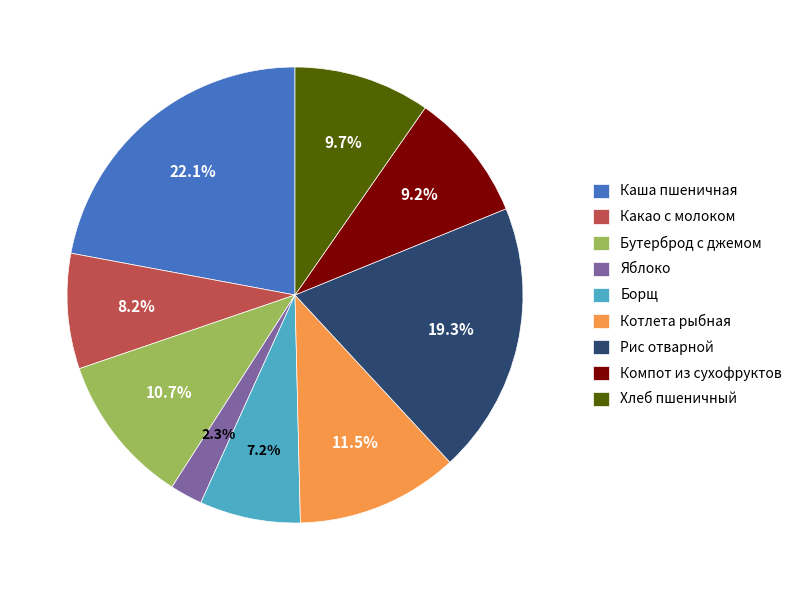

What percentage is NOT represented by Котлета рыбная?

88.5%